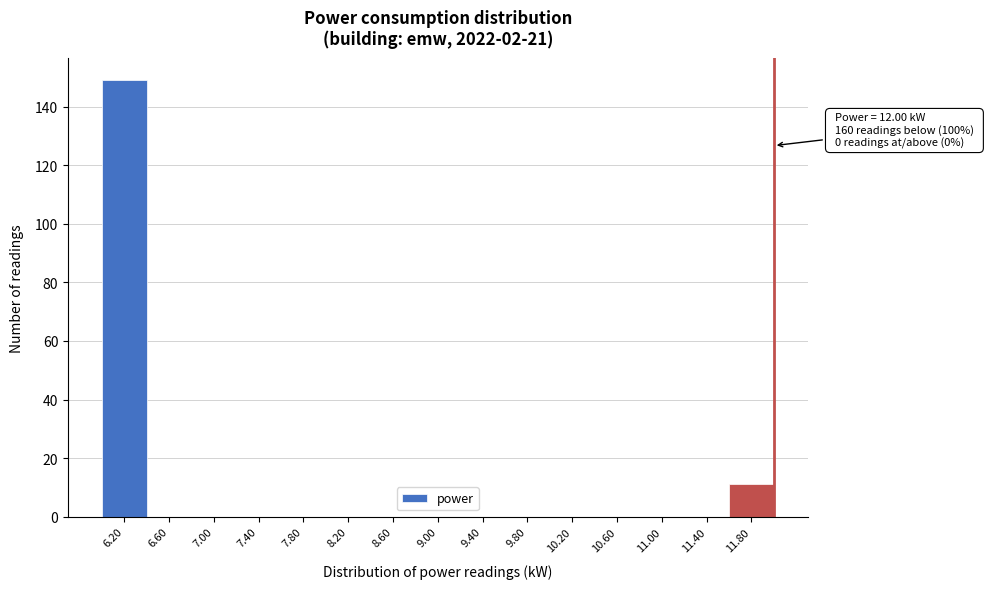

Over which range of the x-axis is the bar tallest?

6.0 to 6.4